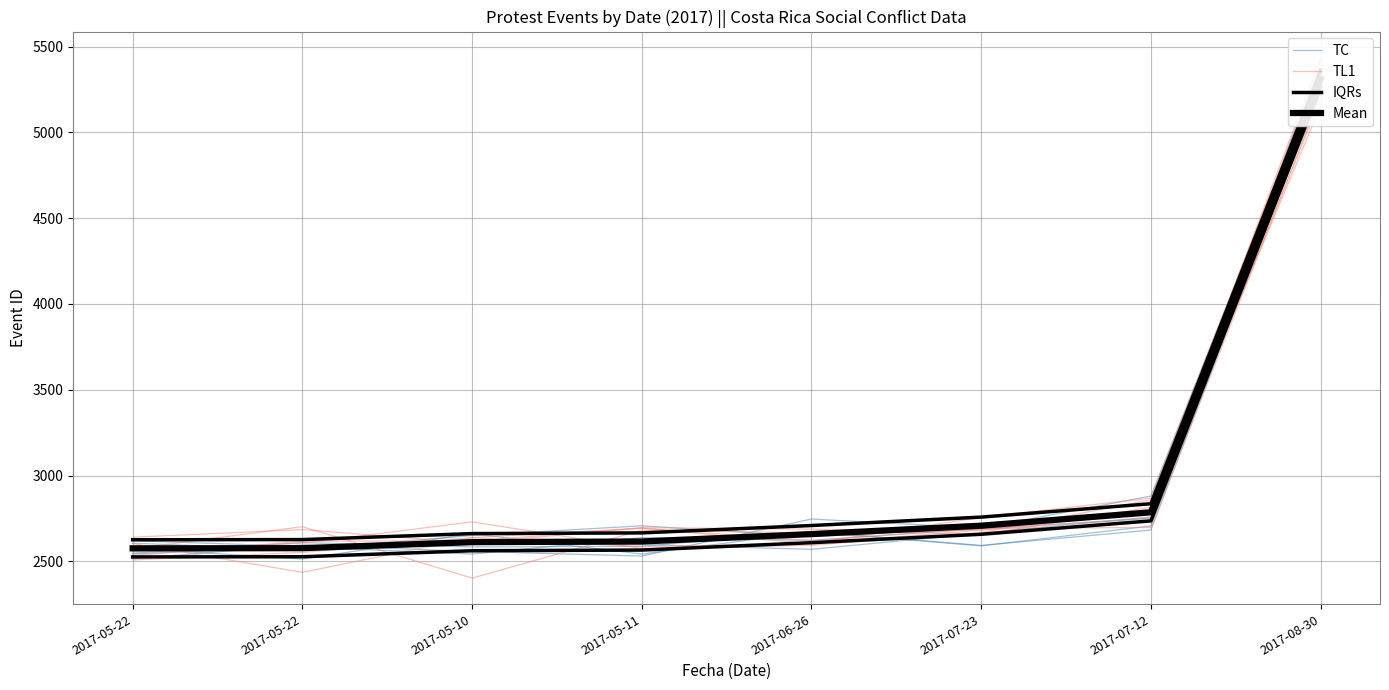

Reading left to right, list all the values displayed in this chart.

TC: 2605.8	2568.7	2650.9	2707.4	2645.0	2694.0	2880.8	5359.0
TL1: 2603.5	2436.0	2637.9	2585.2	2604.8	2756.9	2868.5	5387.5
IQRs: 2626.0	2627.0	2662.0	2666.0	2709.0	2758.0	2836.0	5363.0
Mean: 2576.0	2577.0	2612.0	2616.0	2659.0	2708.0	2786.0	5313.0